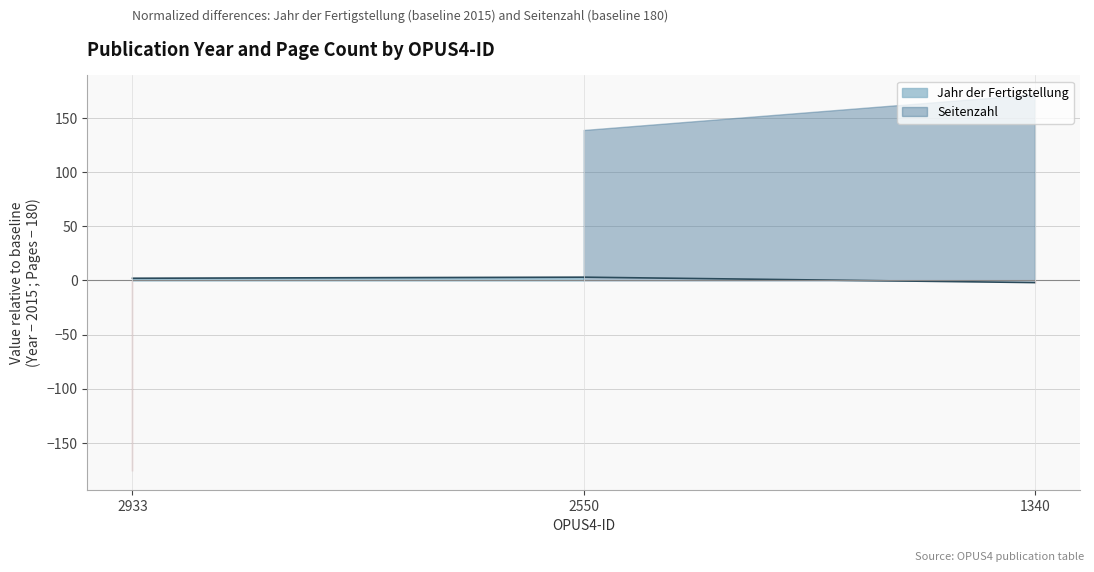

List the labels in order of value, smallest first.

1340, 2933, 2550